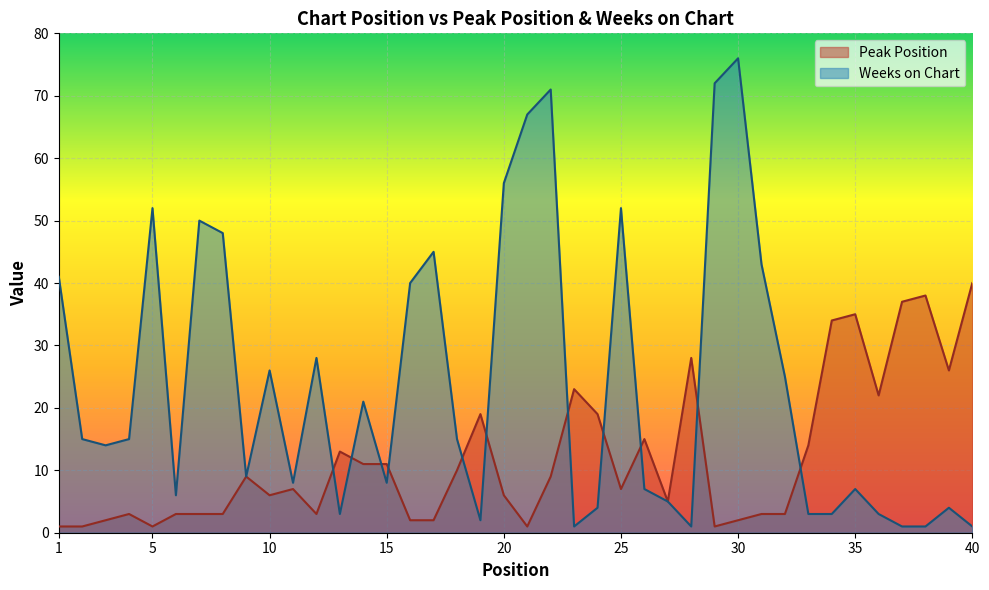

At which category does the chart reach its minimum across all series?

1